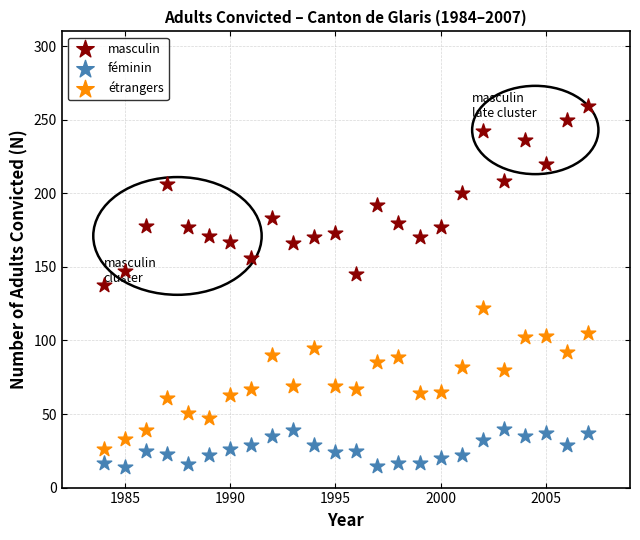

What is the X range (max minus min) for the scatter plot?

23